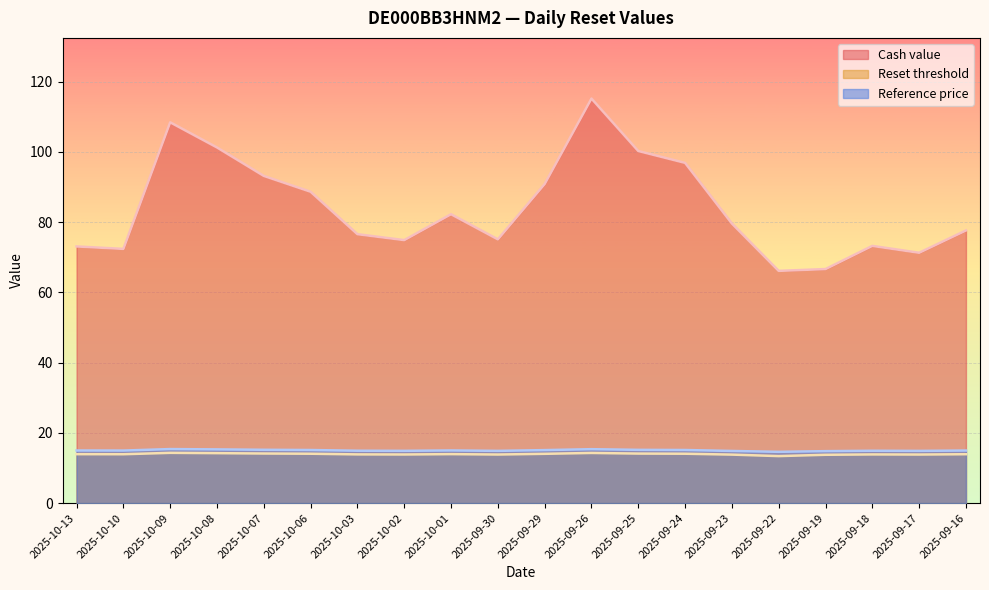

Reading right to left, what are all the values shown in this chart?

Cash value: 2025-09-16=77.6	2025-09-17=71.3	2025-09-18=73.2	2025-09-19=66.6	2025-09-22=66.1	2025-09-23=79.6	2025-09-24=96.9	2025-09-25=100.2	2025-09-26=115.2	2025-09-29=90.8	2025-09-30=75.1	2025-10-01=82.2	2025-10-02=74.9	2025-10-03=76.6	2025-10-06=88.6	2025-10-07=93.2	2025-10-08=101.2	2025-10-09=108.4	2025-10-10=72.4	2025-10-13=73.1
Reset threshold: 2025-09-16=13.9	2025-09-17=13.8	2025-09-18=13.9	2025-09-19=13.8	2025-09-22=13.4	2025-09-23=13.8	2025-09-24=14.1	2025-09-25=14.1	2025-09-26=14.3	2025-09-29=14.0	2025-09-30=13.8	2025-10-01=13.9	2025-10-02=13.8	2025-10-03=13.9	2025-10-06=14.1	2025-10-07=14.1	2025-10-08=14.2	2025-10-09=14.3	2025-10-10=13.9	2025-10-13=13.9
Reference price: 2025-09-16=15.0	2025-09-17=14.9	2025-09-18=14.9	2025-09-19=14.8	2025-09-22=14.6	2025-09-23=14.8	2025-09-24=15.1	2025-09-25=15.2	2025-09-26=15.3	2025-09-29=15.1	2025-09-30=14.9	2025-10-01=15.0	2025-10-02=14.9	2025-10-03=14.9	2025-10-06=15.1	2025-10-07=15.2	2025-10-08=15.3	2025-10-09=15.4	2025-10-10=15.0	2025-10-13=15.0